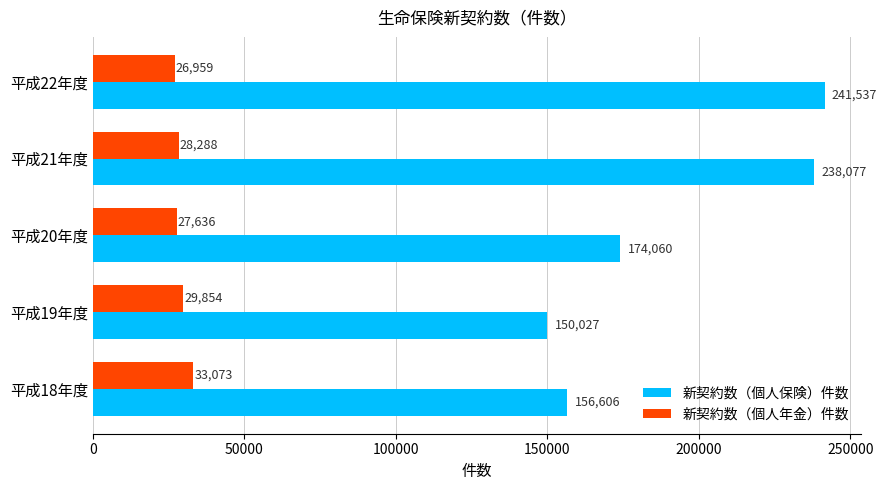

At which category is the sum across all series the highest?

平成22年度